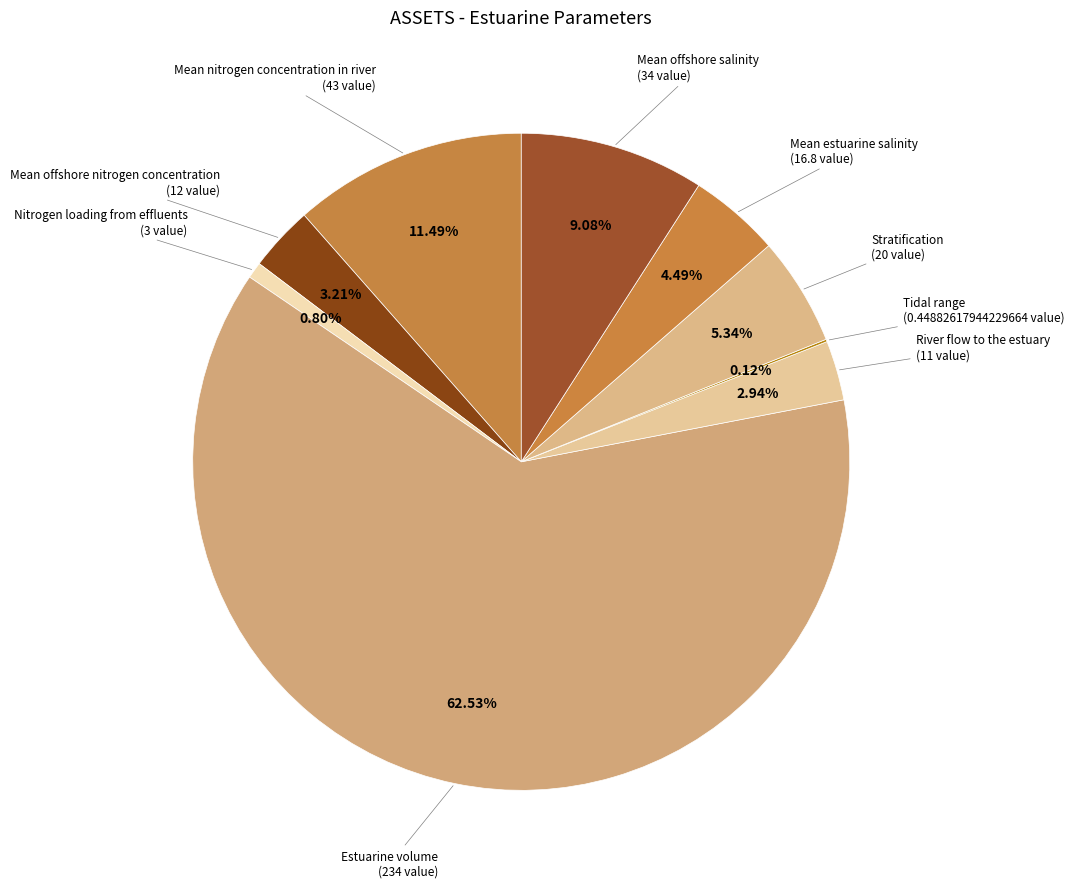

Which category has the biggest portion of the pie?

Estuarine volume